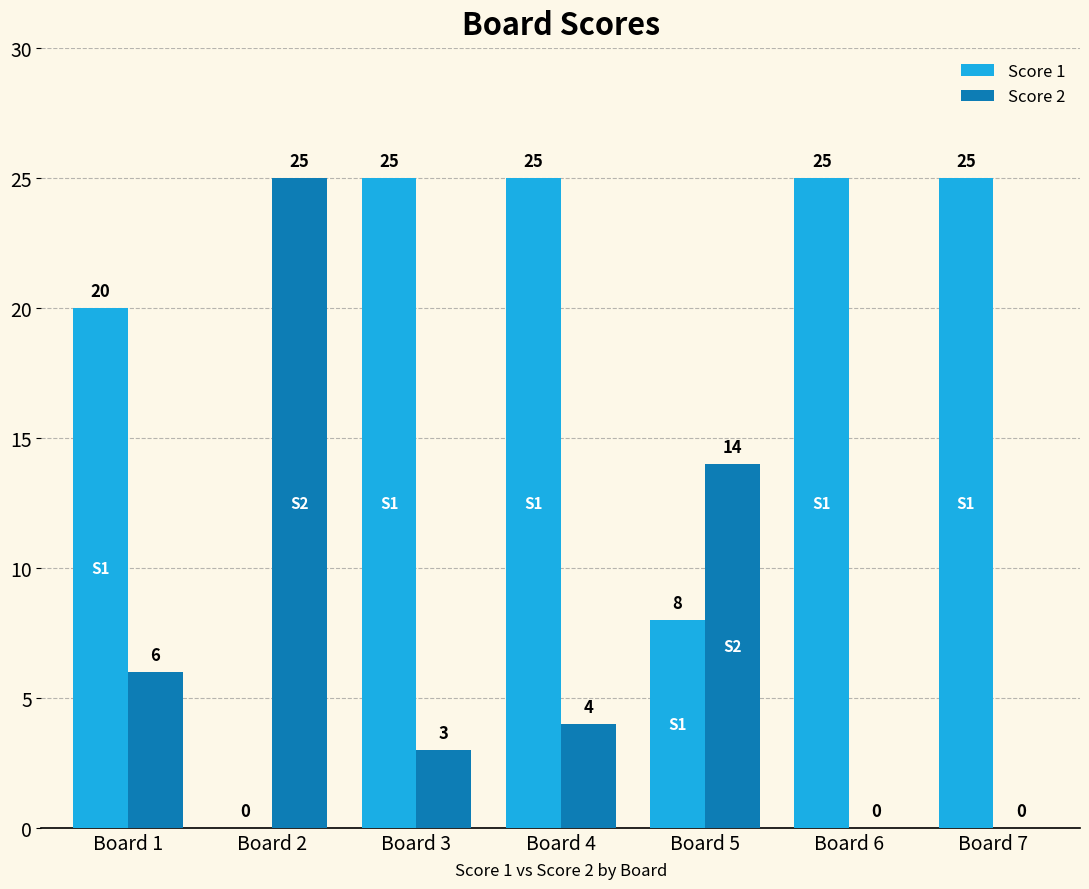

How many groups of bars are there?

7